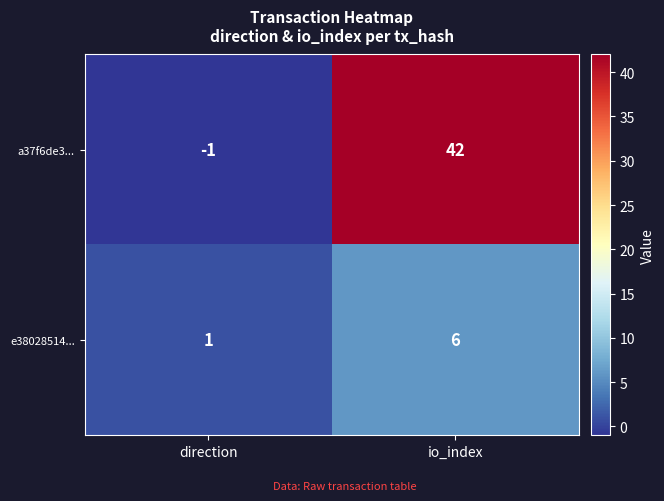

Which series has the largest range (max minus min)?

a37f6de3...